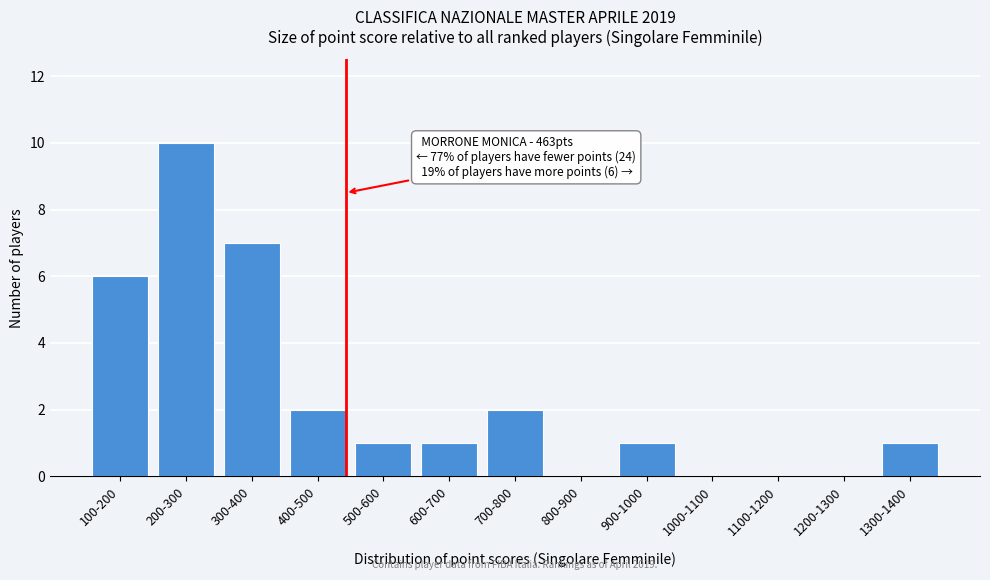

Reading left to right, transcribe all the data shown in this chart.

100-200=6	200-300=10	300-400=7	400-500=2	500-600=1	600-700=1	700-800=2	800-900=0	900-1000=1	1000-1100=0	1100-1200=0	1200-1300=0	1300-1400=1